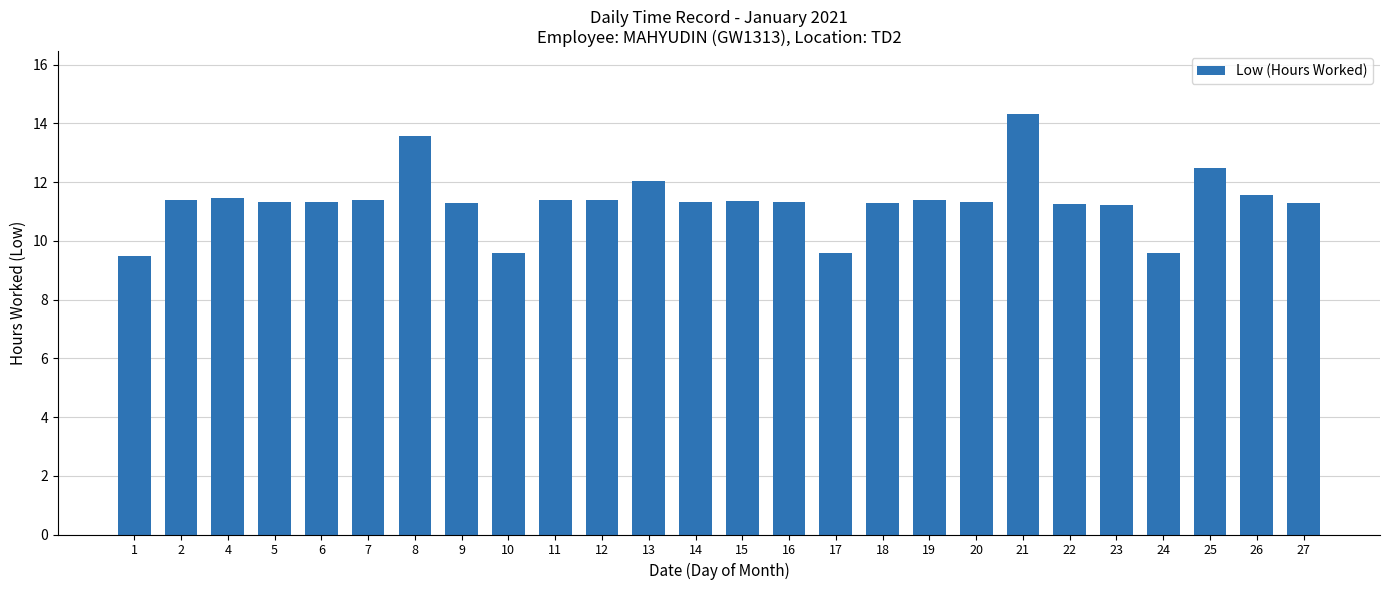

Are the bars grouped side by side (vs. stacked)?

No